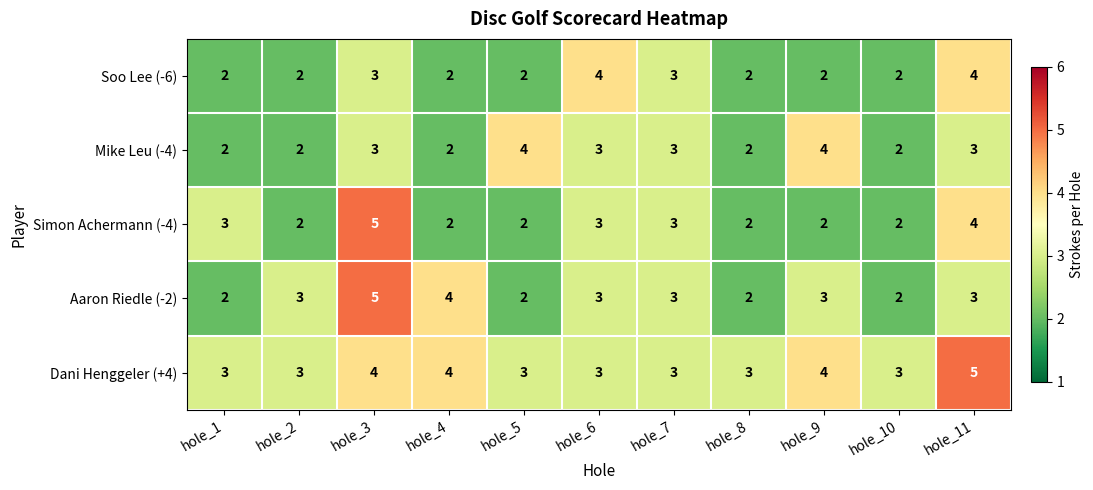

How many Simon Achermann (-4) values are between 2 and 3?

9